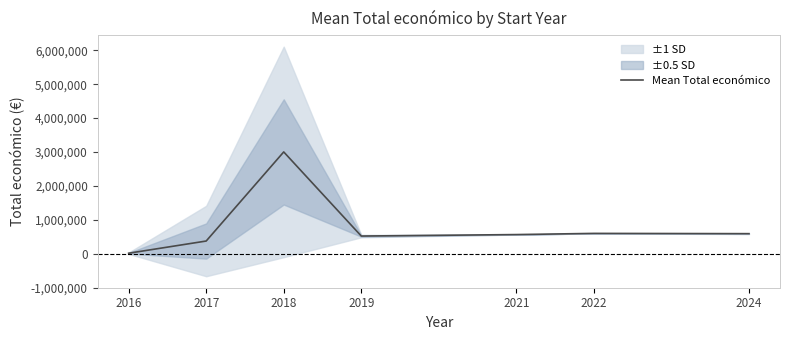

The value at 2016 is 14567.0. True or false?

True